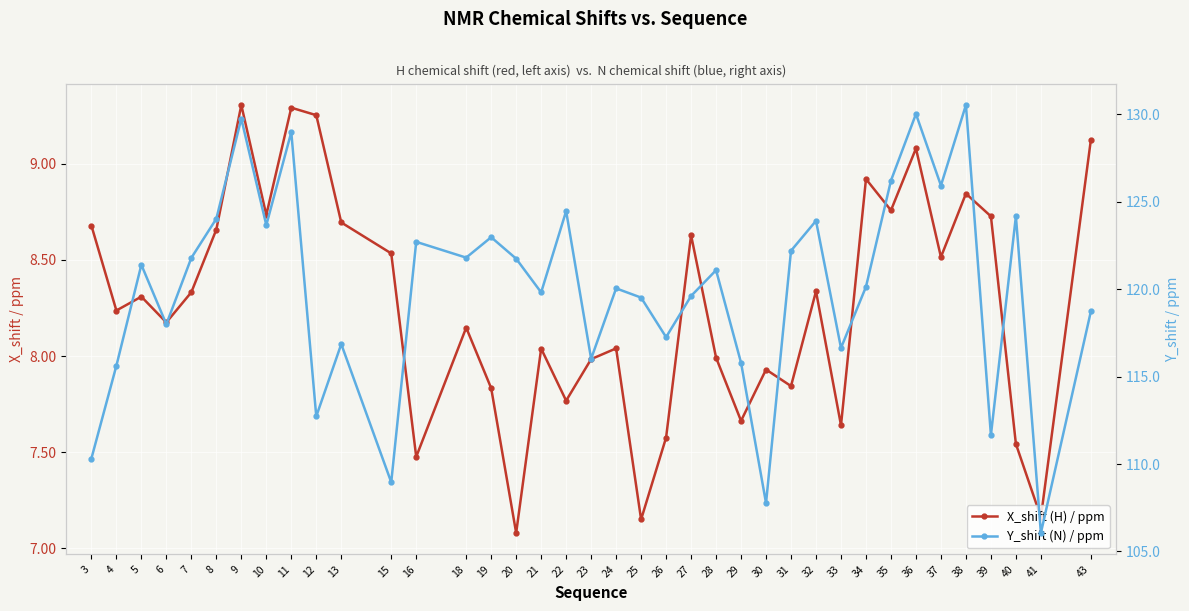

At which label does Y_shift (N) / ppm first exceed 121?

5